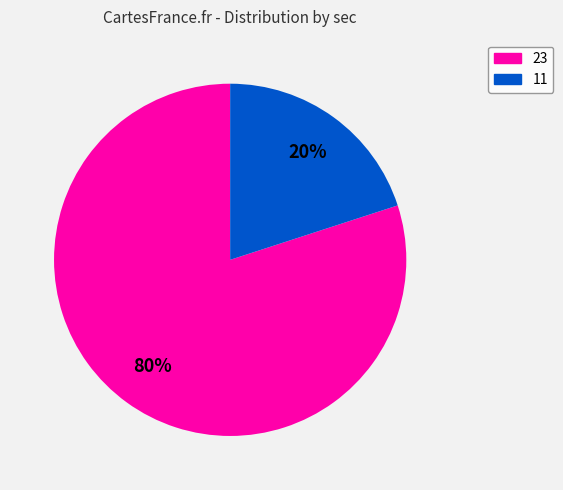

To the nearest percent, what is the average slice percentage?

50%